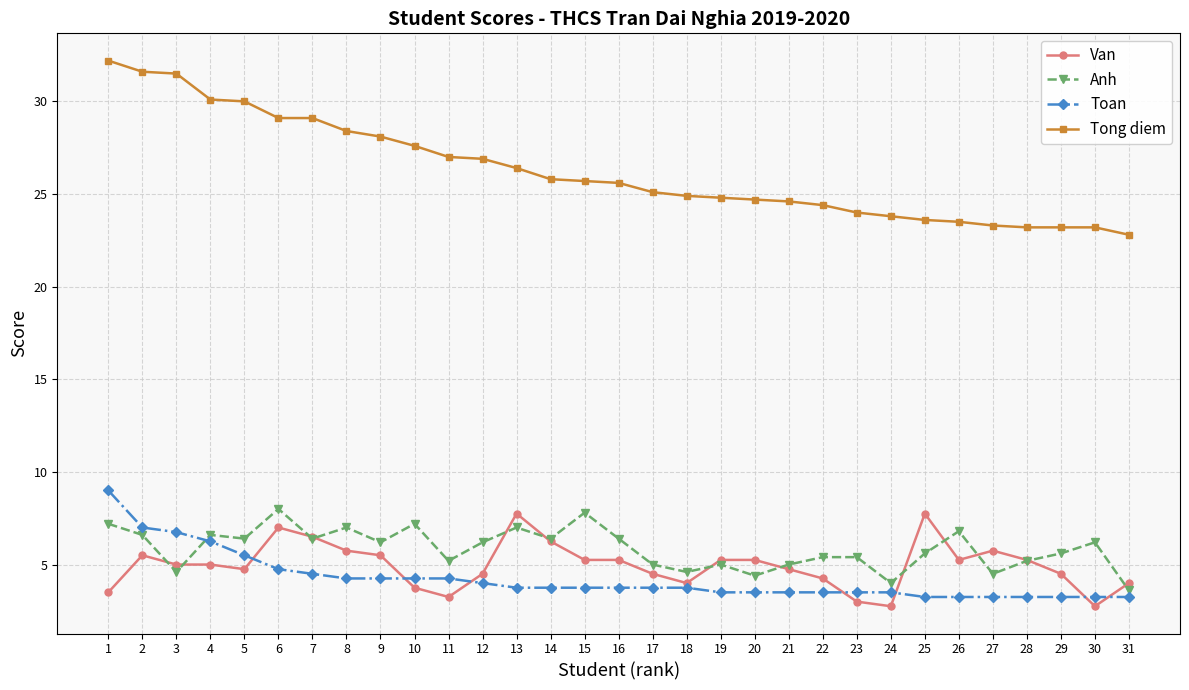

Count the number of categories in the chart.

31